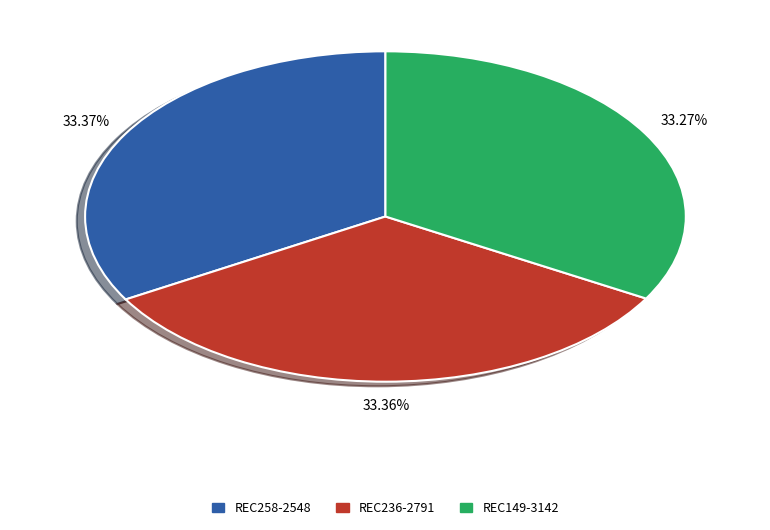

Does REC236-2791 represent more than half of the total?

No